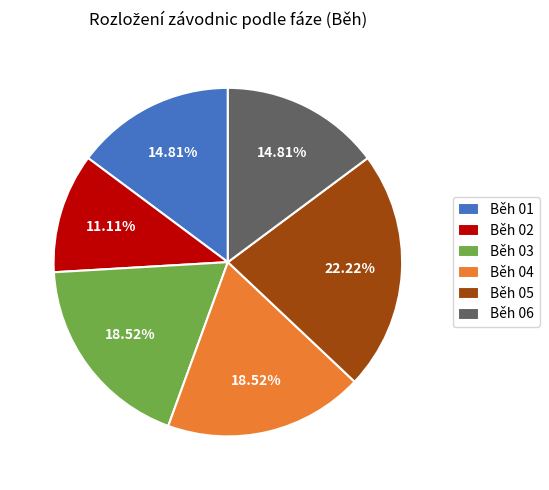

To the nearest percent, what is the difference between the Běh 01 and Běh 02 slice percentages?

4%